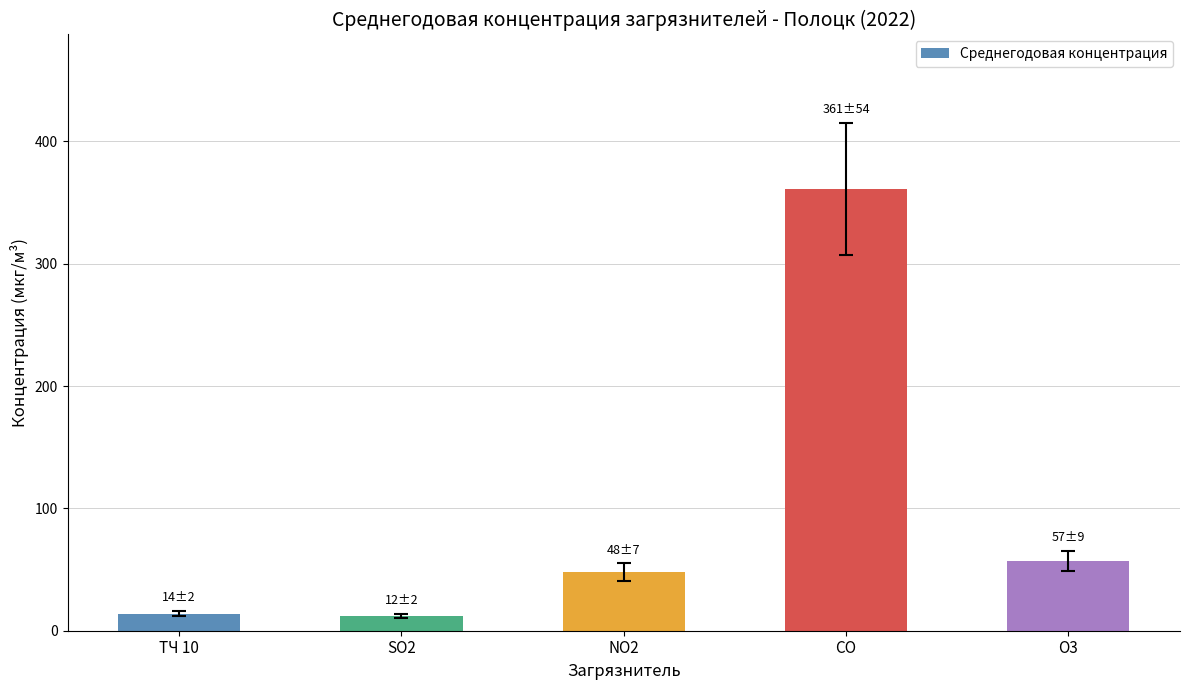

Which label corresponds to the largest value in the chart?

СО